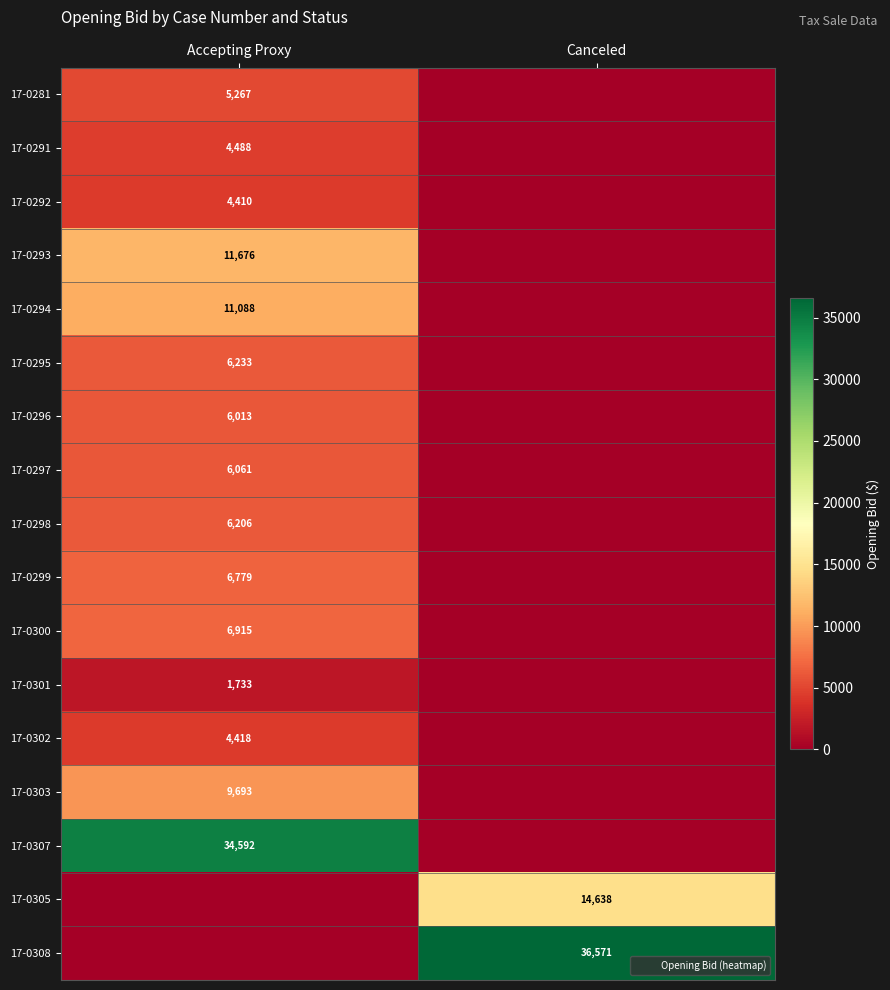

What is the maximum value shown in the chart?

36571.3